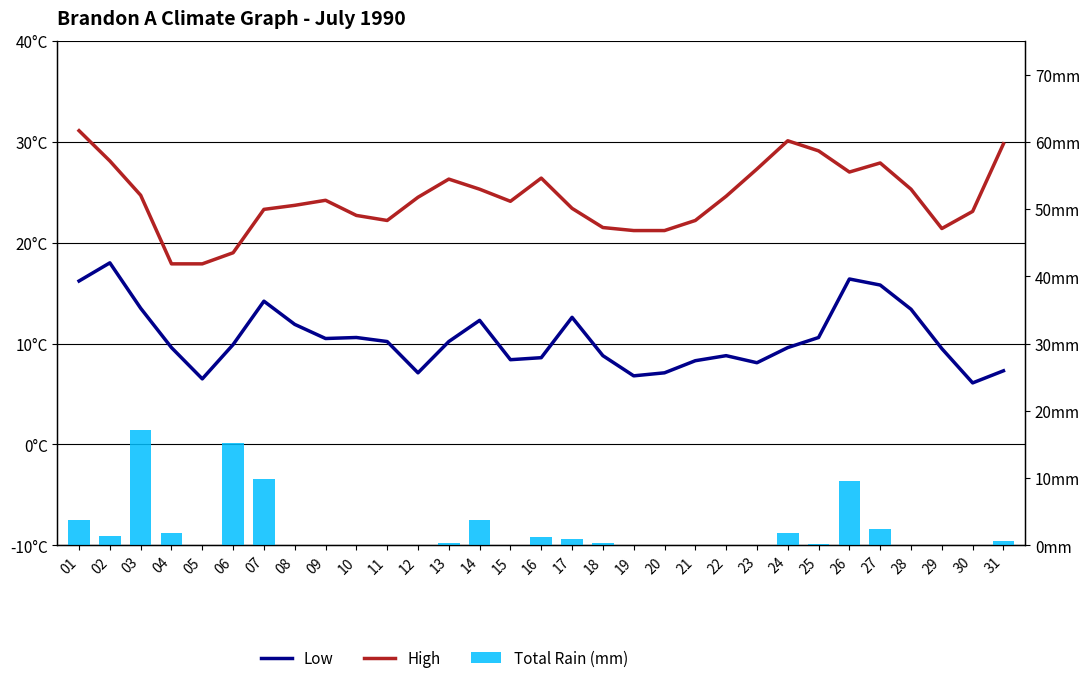

How many values in the Low series exceed 9?

19